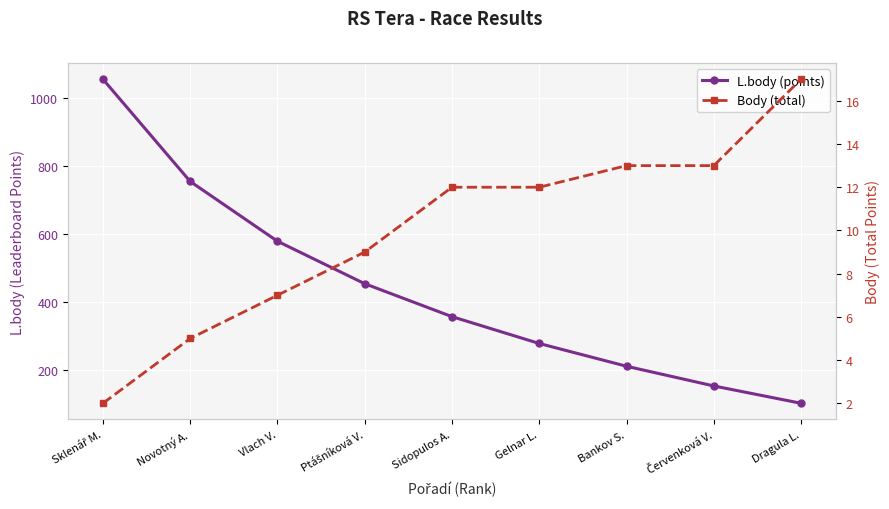

What are all the series names shown in the legend?

L.body (points), Body (total)